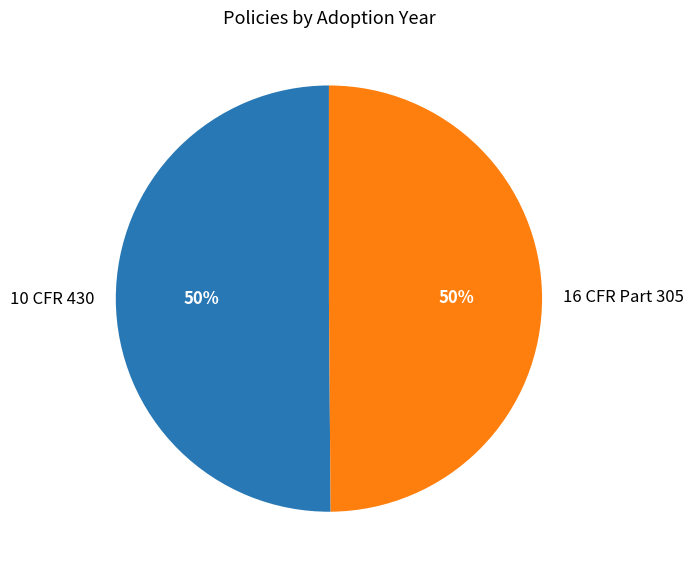

What is the ratio of the value at 10 CFR 430 to the value at 16 CFR Part 305?

1.0